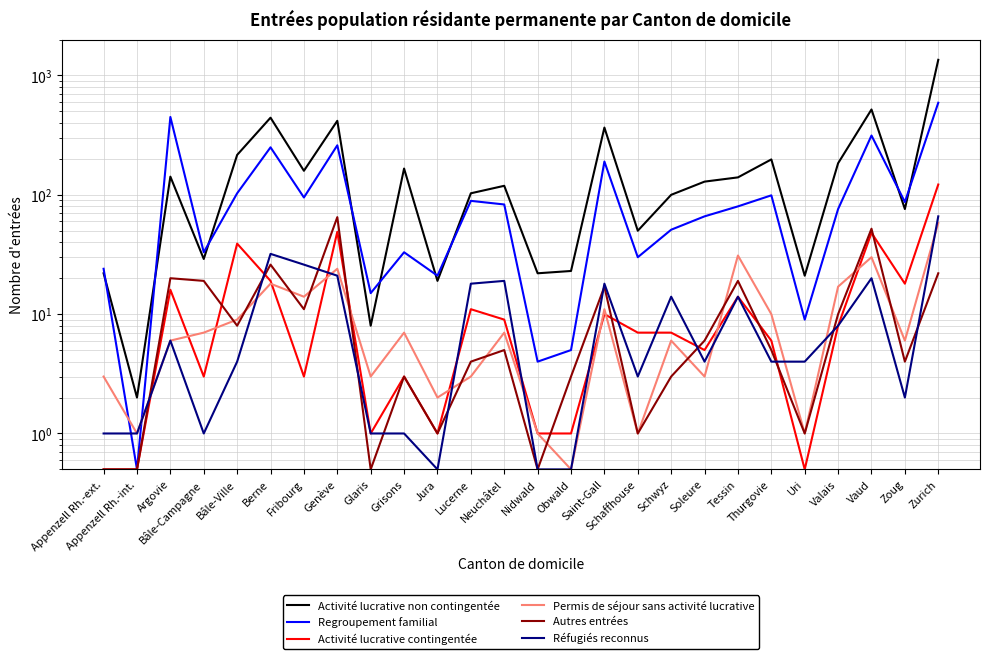

What is the difference between the second highest and second lowest values in the Réfugiés reconnus series?

31.5